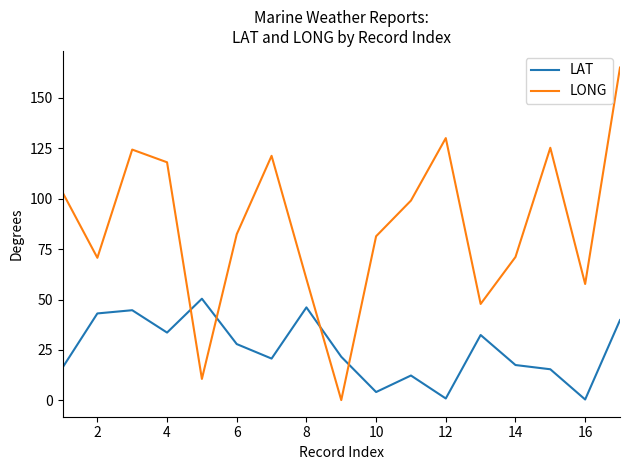

Rank the series by their average value, from highest to lowest.

LONG, LAT